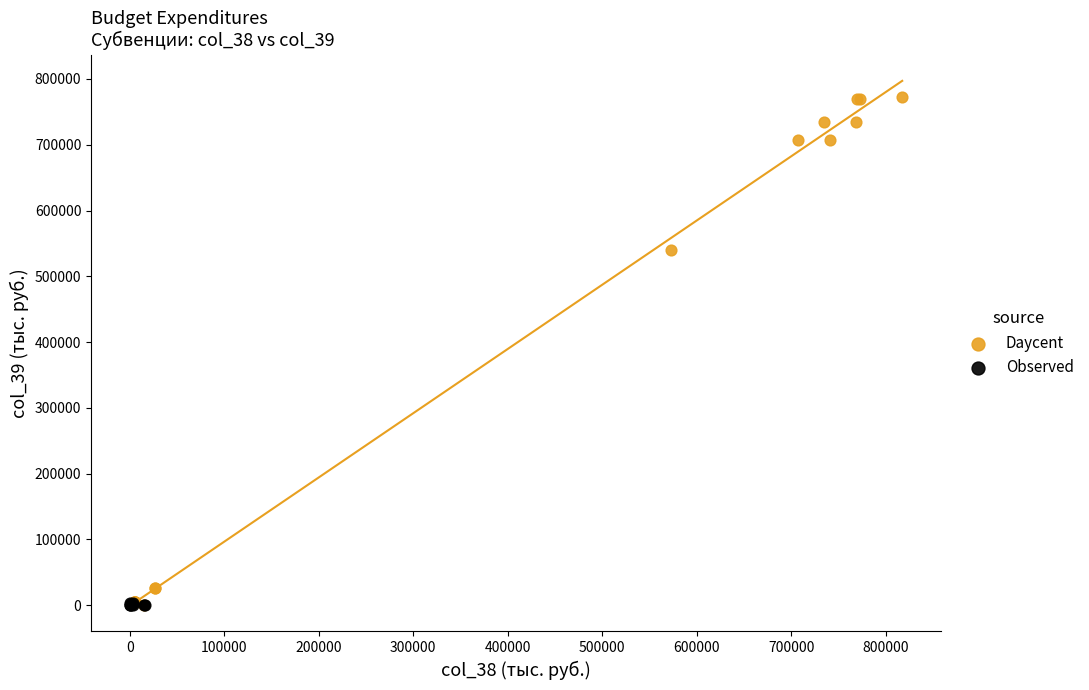

Which series has the widest spread of Y values?

Daycent